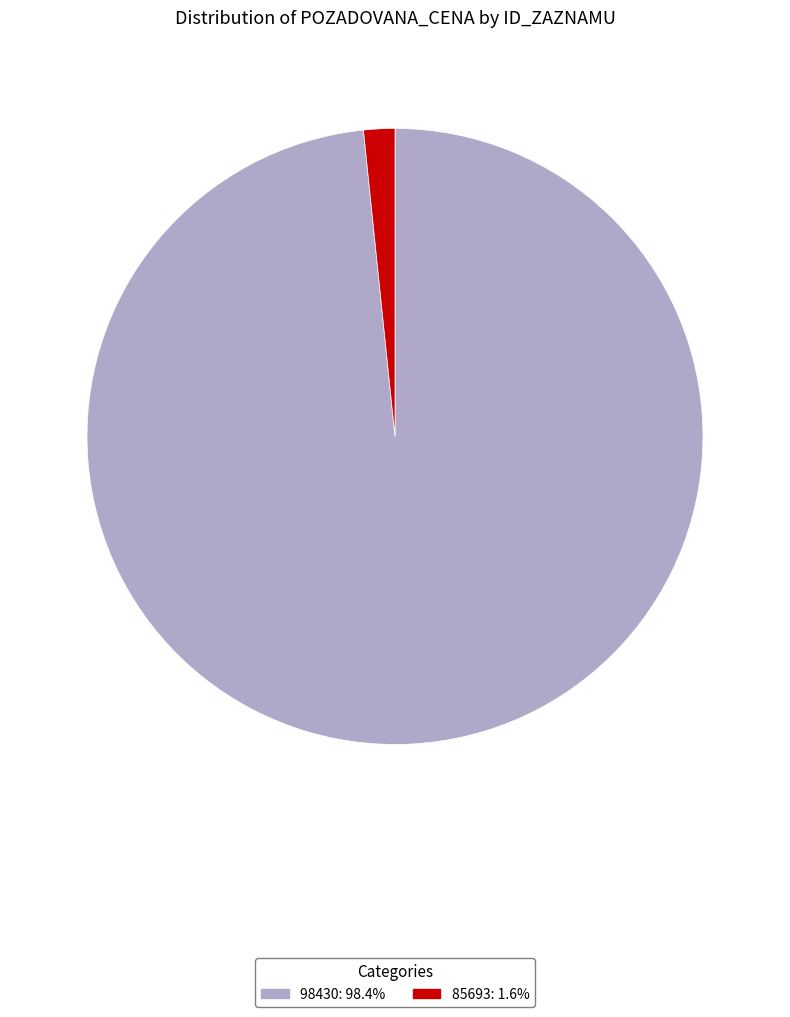

Do 85693 and 98430 together represent more than half of the pie?

Yes